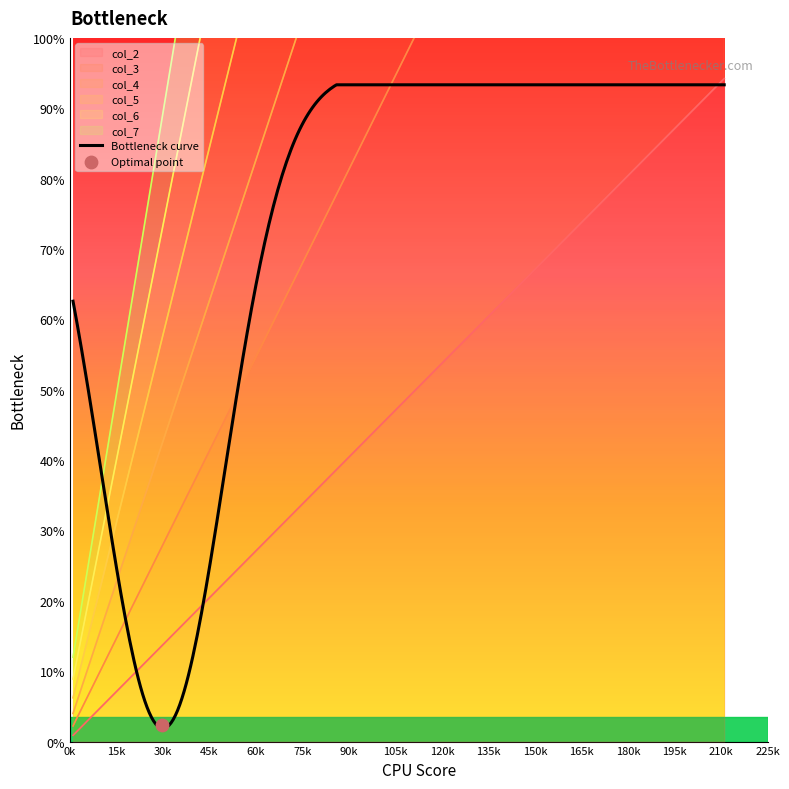

Which series has the widest spread of Y values?

col_7